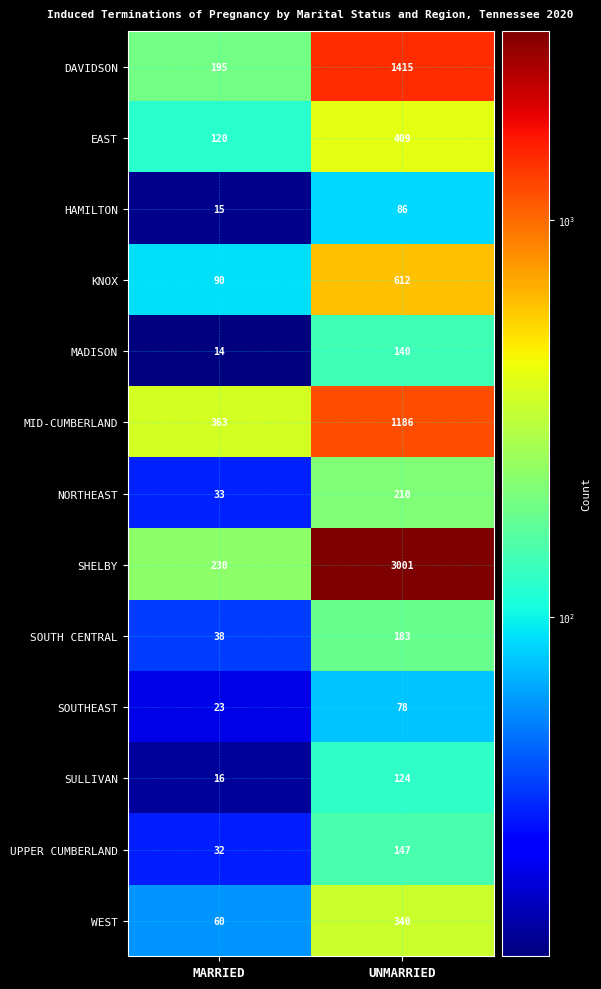

What is the total value across all series at MARRIED?

1229